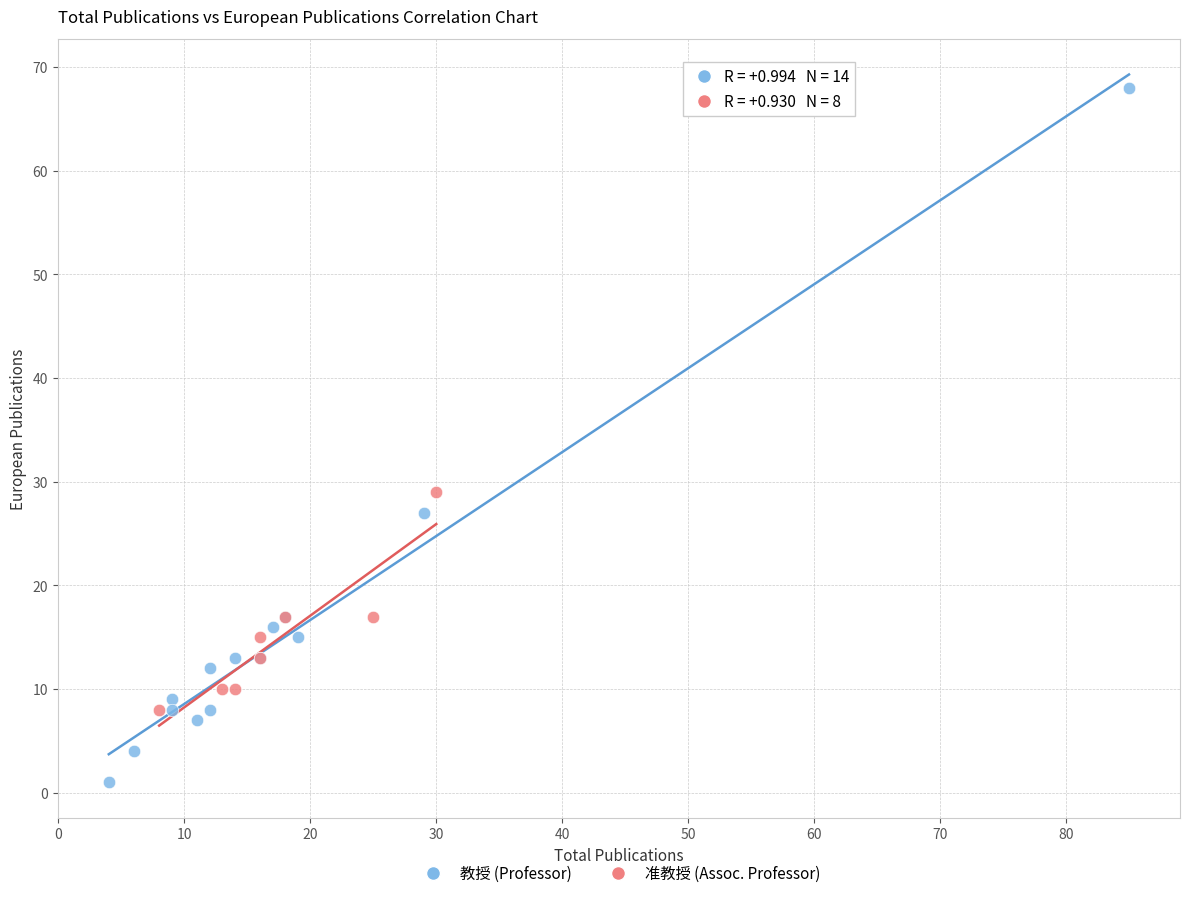

What are all the series names shown in the legend?

教授 (Professor), 准教授 (Assoc. Professor)